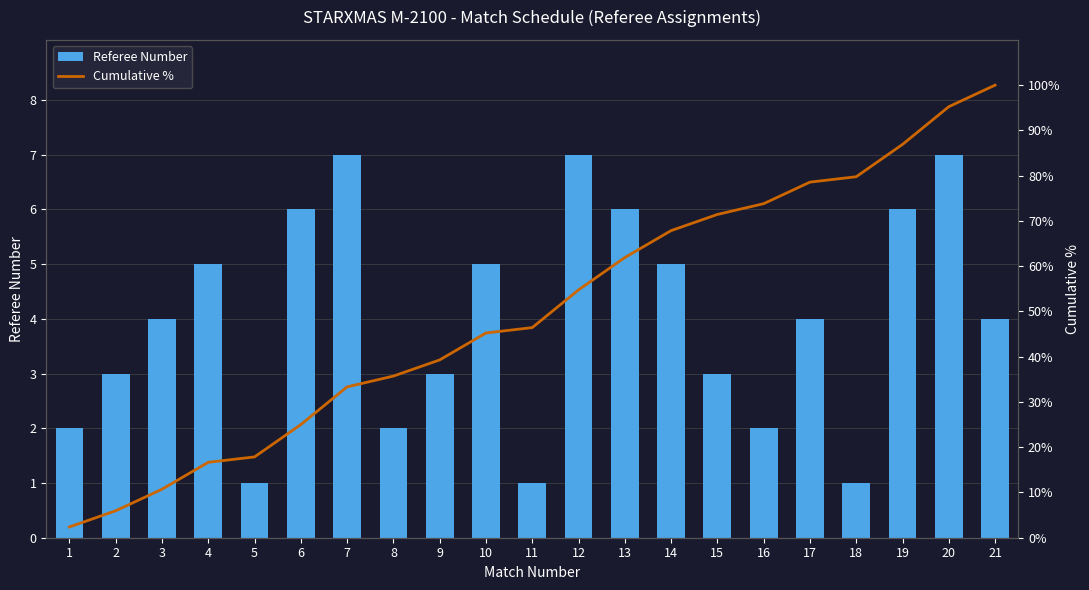

Reading right to left, transcribe all the data shown in this chart.

Referee Number: 4.0	7.0	6.0	1.0	4.0	2.0	3.0	5.0	6.0	7.0	1.0	5.0	3.0	2.0	7.0	6.0	1.0	5.0	4.0	3.0	2.0
Cumulative %: 100.0	95.2	86.9	79.8	78.6	73.8	71.4	67.9	61.9	54.8	46.4	45.2	39.3	35.7	33.3	25.0	17.9	16.7	10.7	6.0	2.4